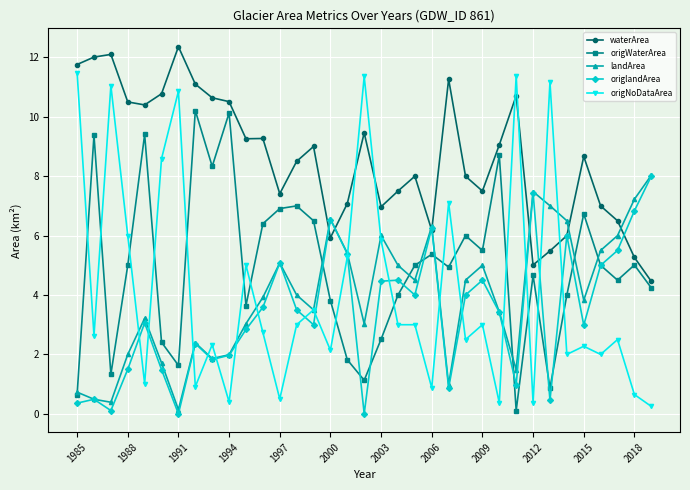

Which series has the widest spread of values?

origNoDataArea